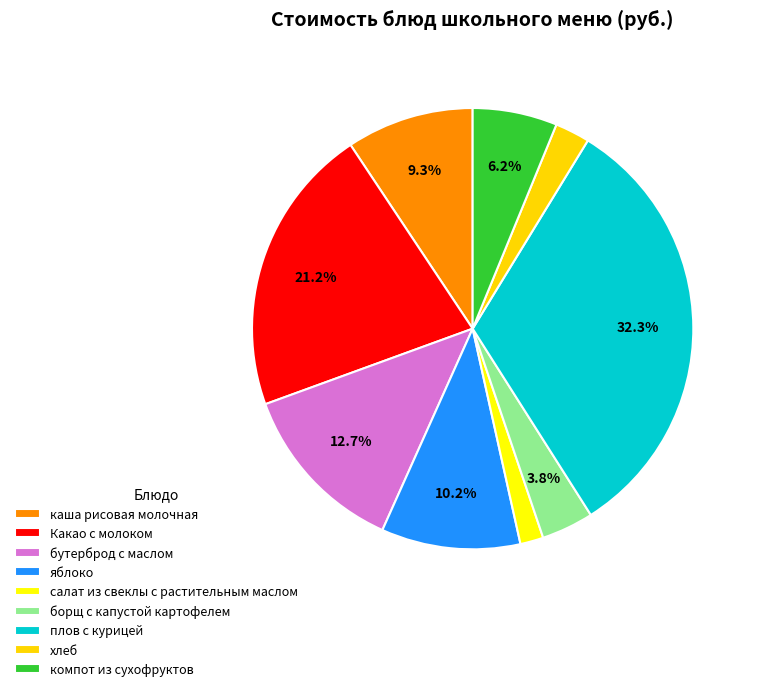

Does any single category account for the majority?

No